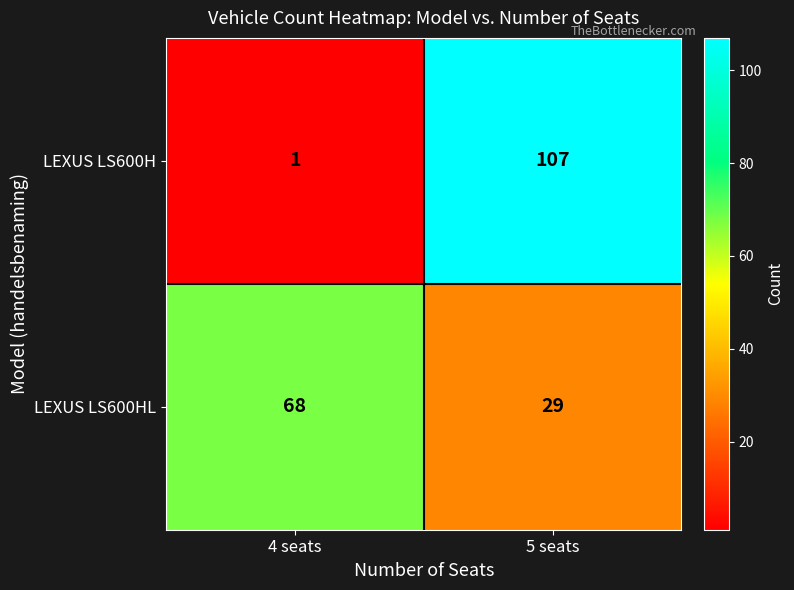

At which label does LEXUS LS600HL reach its minimum?

5 seats